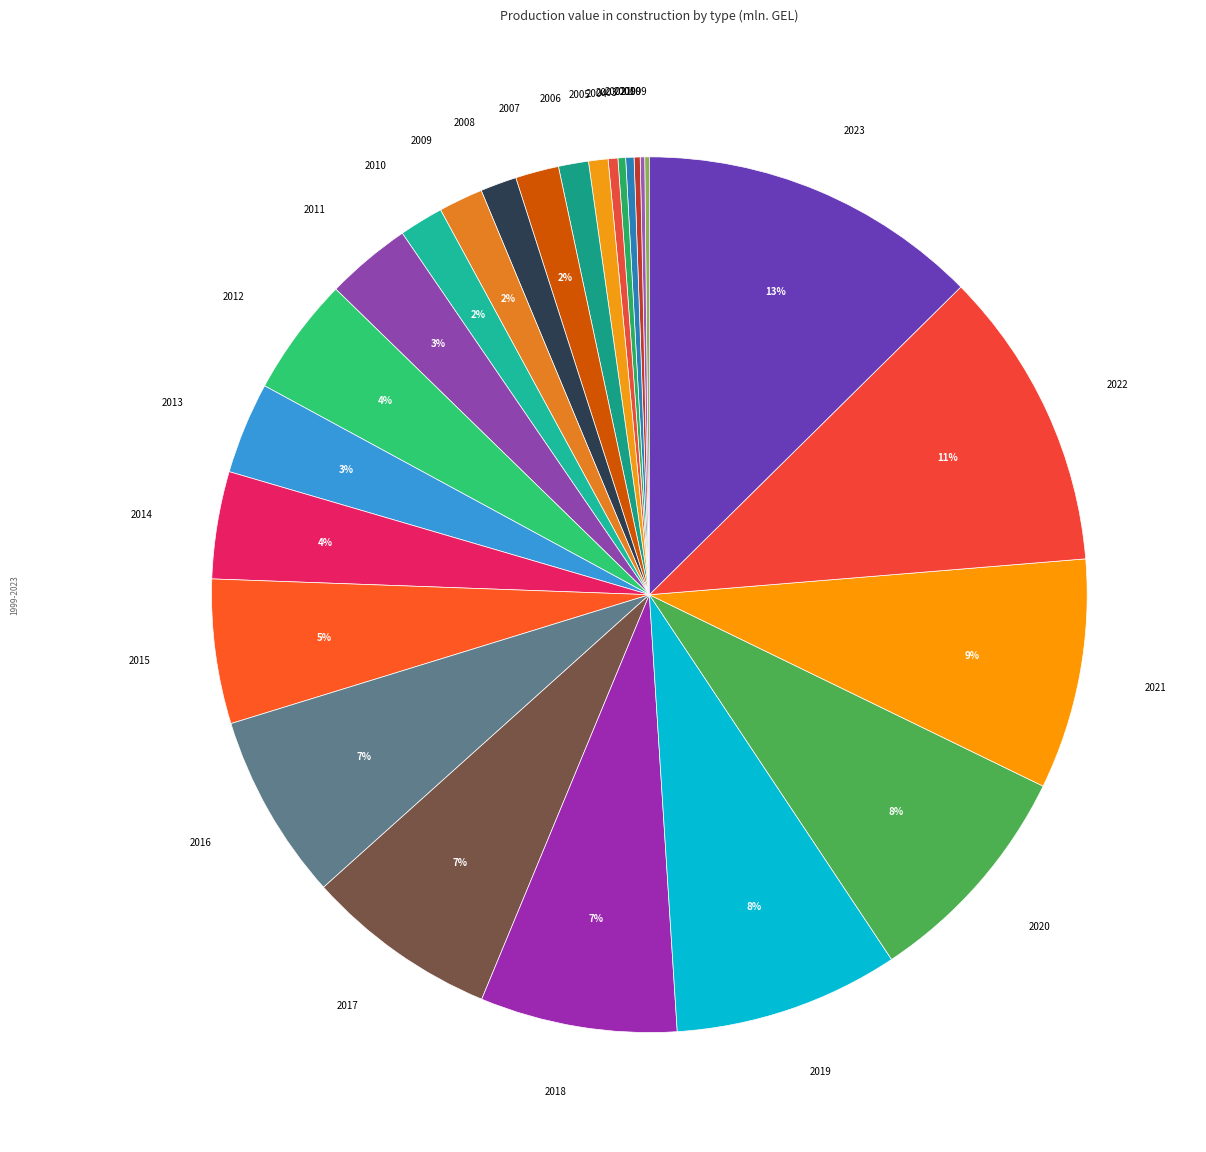

Between 2008 and 2015, which is larger?

2015